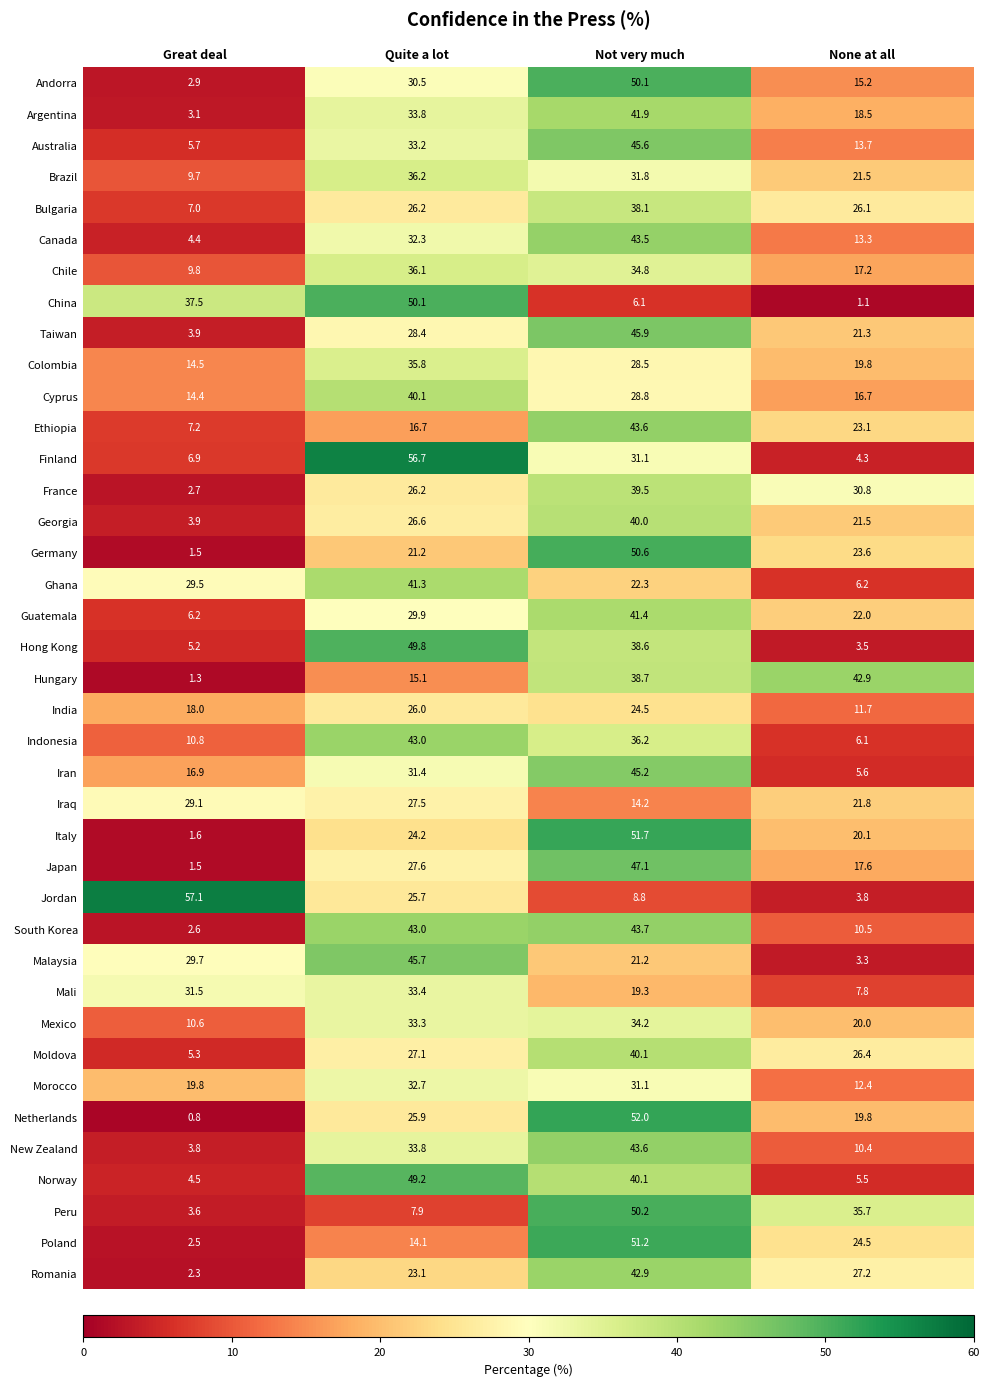

How many series are shown in this chart?

39